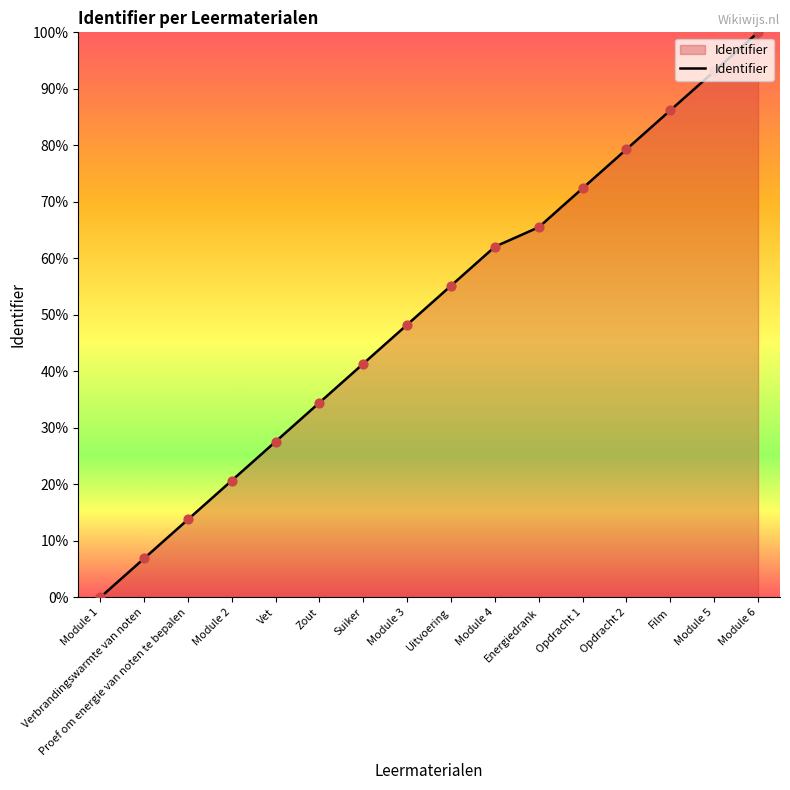

Which has a higher value, Opdracht 2 or Module 5?

Module 5